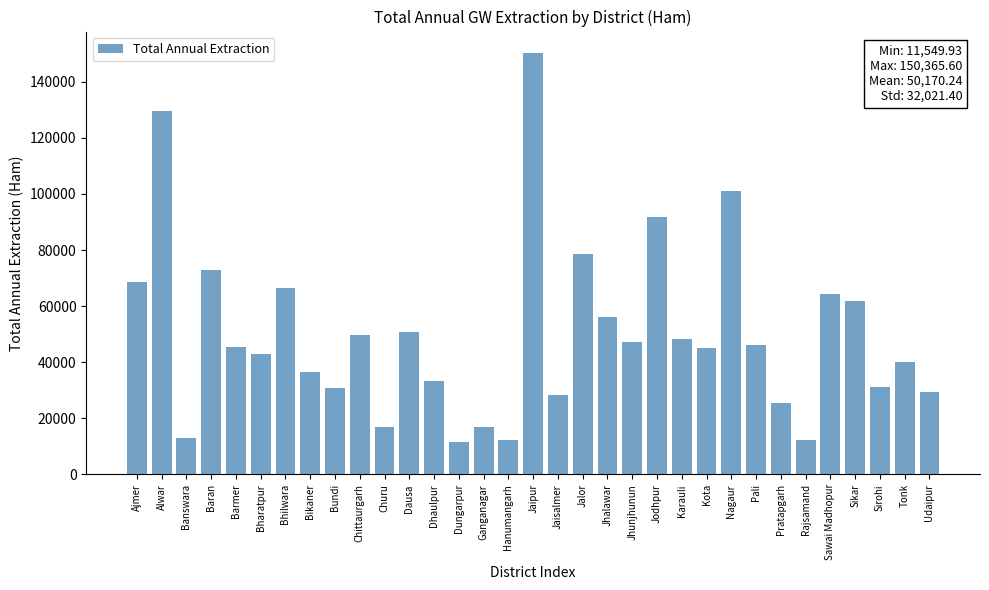

What is the sum of the values at Tonk and Jaipur?

190500.6